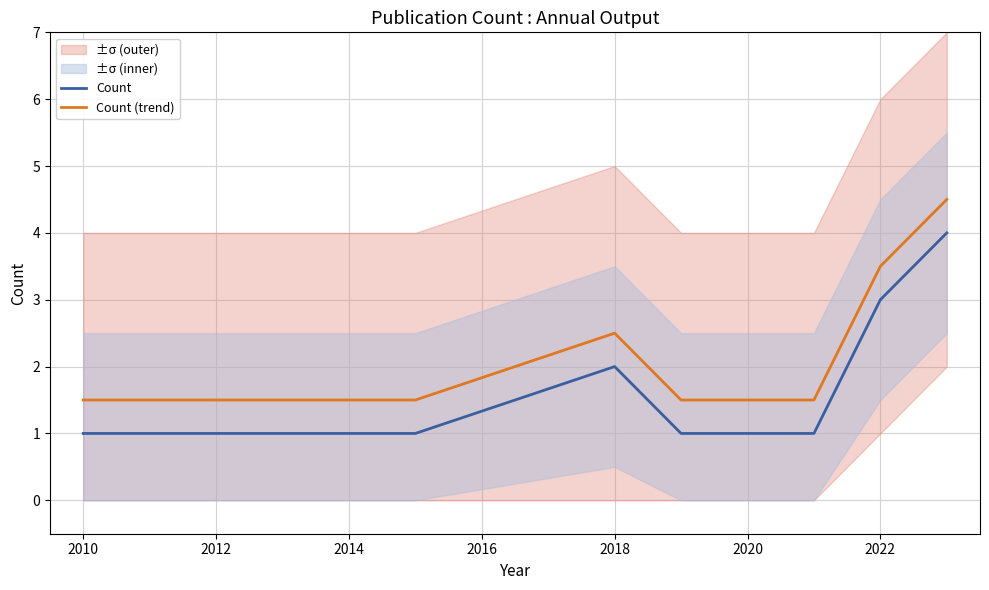

The Count (trend) series shows 0.5 at 2010. True or false?

False